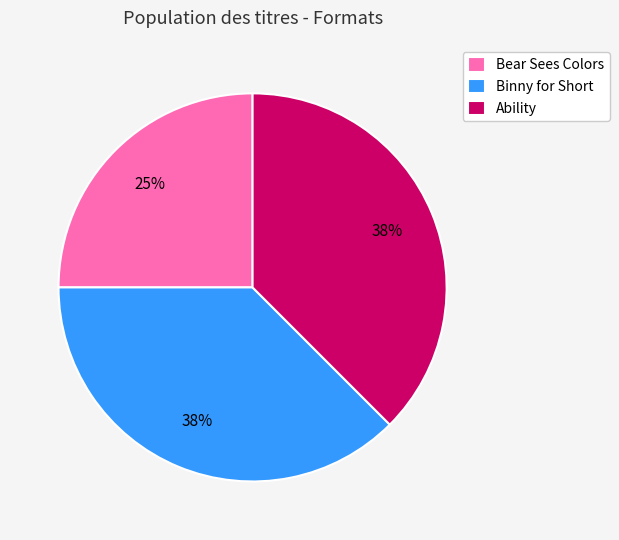

To the nearest percent, what percentage of the pie is Bear Sees Colors?

25%